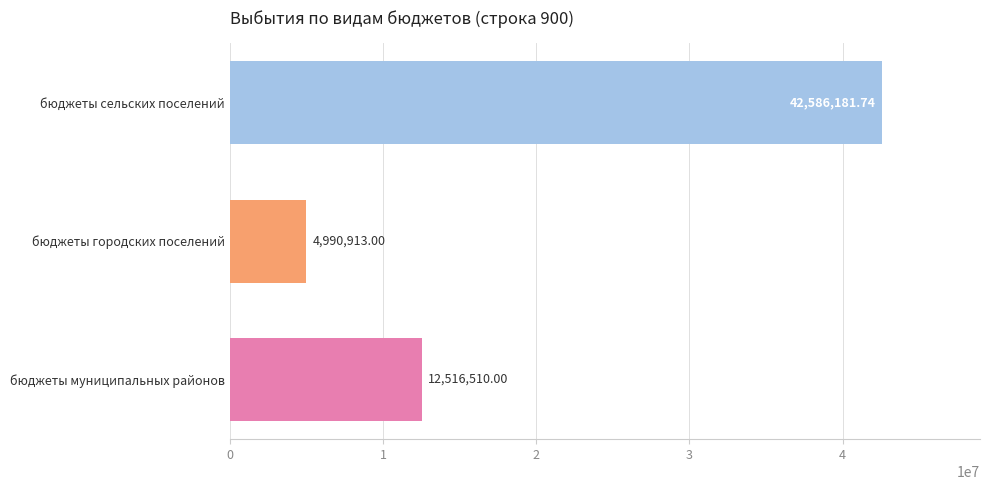

Which category has the highest value across all series?

бюджеты сельских поселений